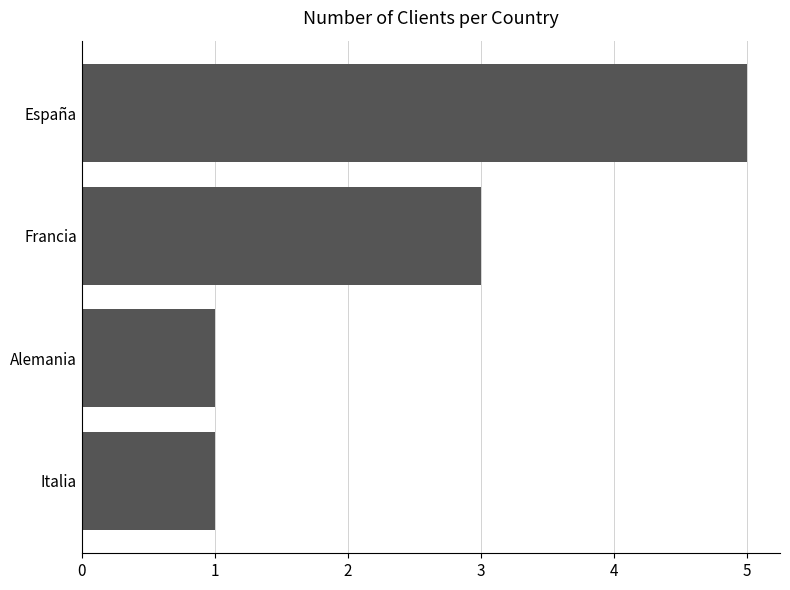

Are the bars horizontal?

Yes